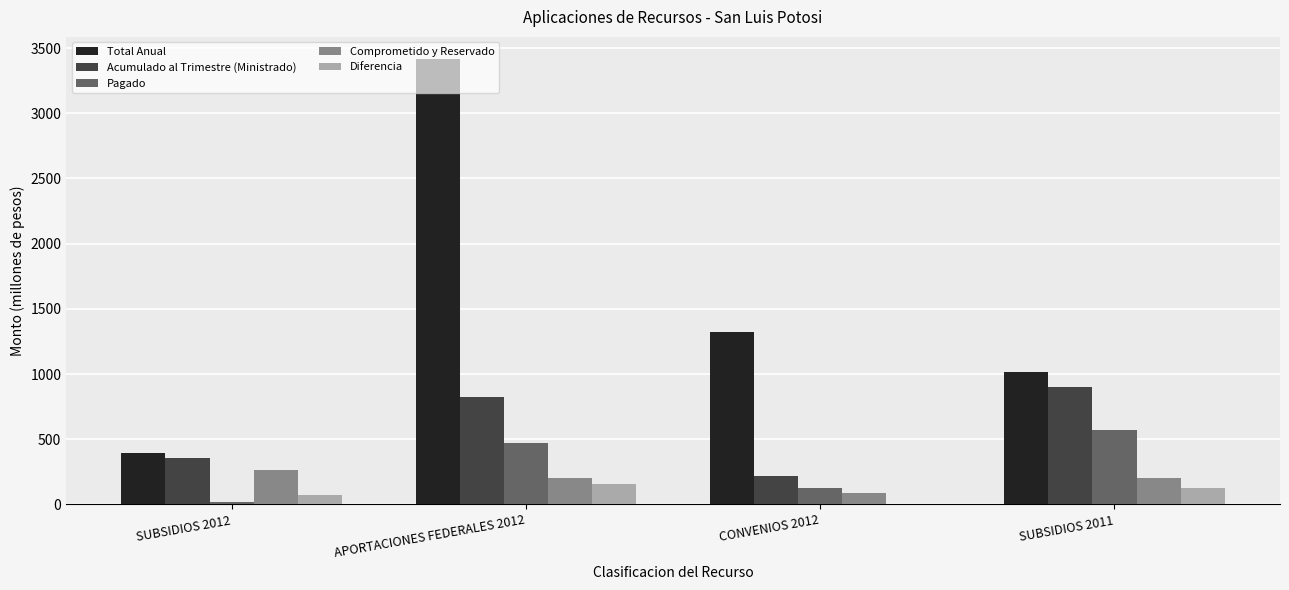

What is the highest value of the Total Anual series?

3415.3